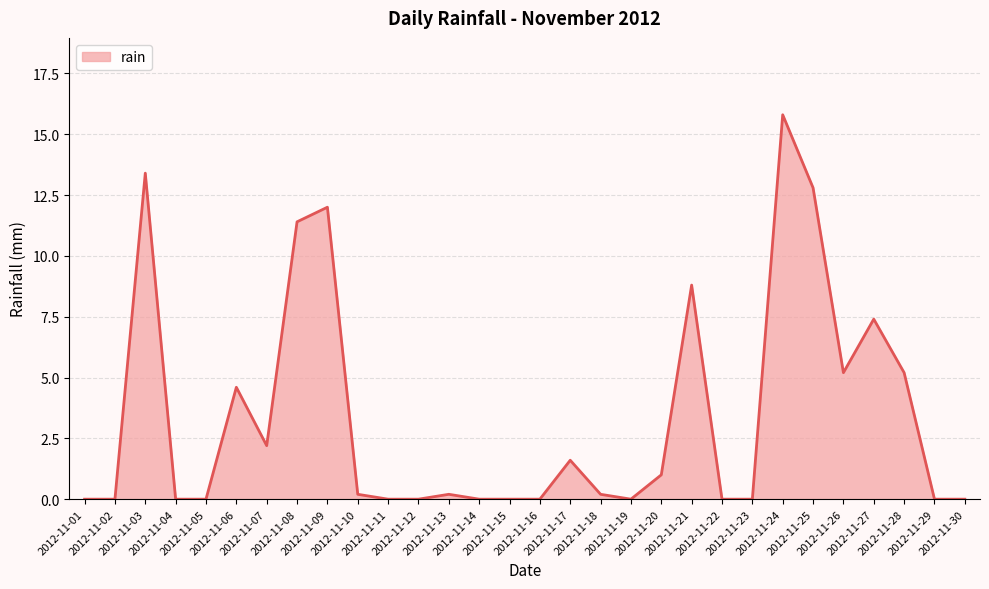

What is the approximate value at 2012-11-17?

1.6